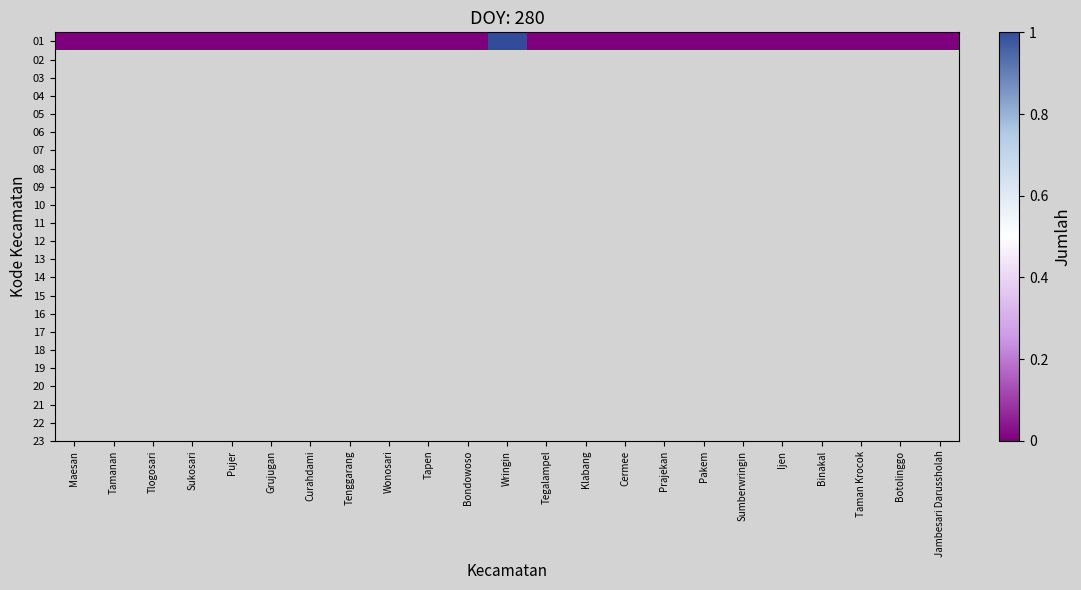

Which category has the lowest value across all series?

Maesan